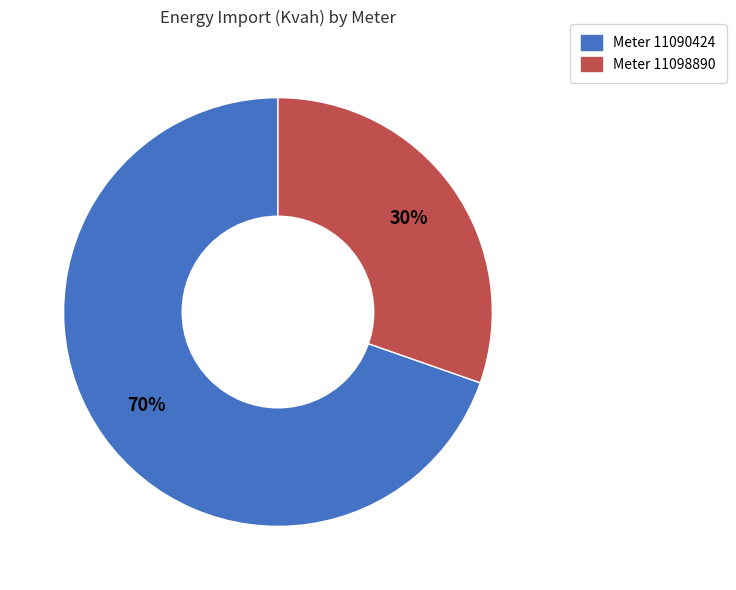

Is there any slice that represents more than half of the pie?

Yes